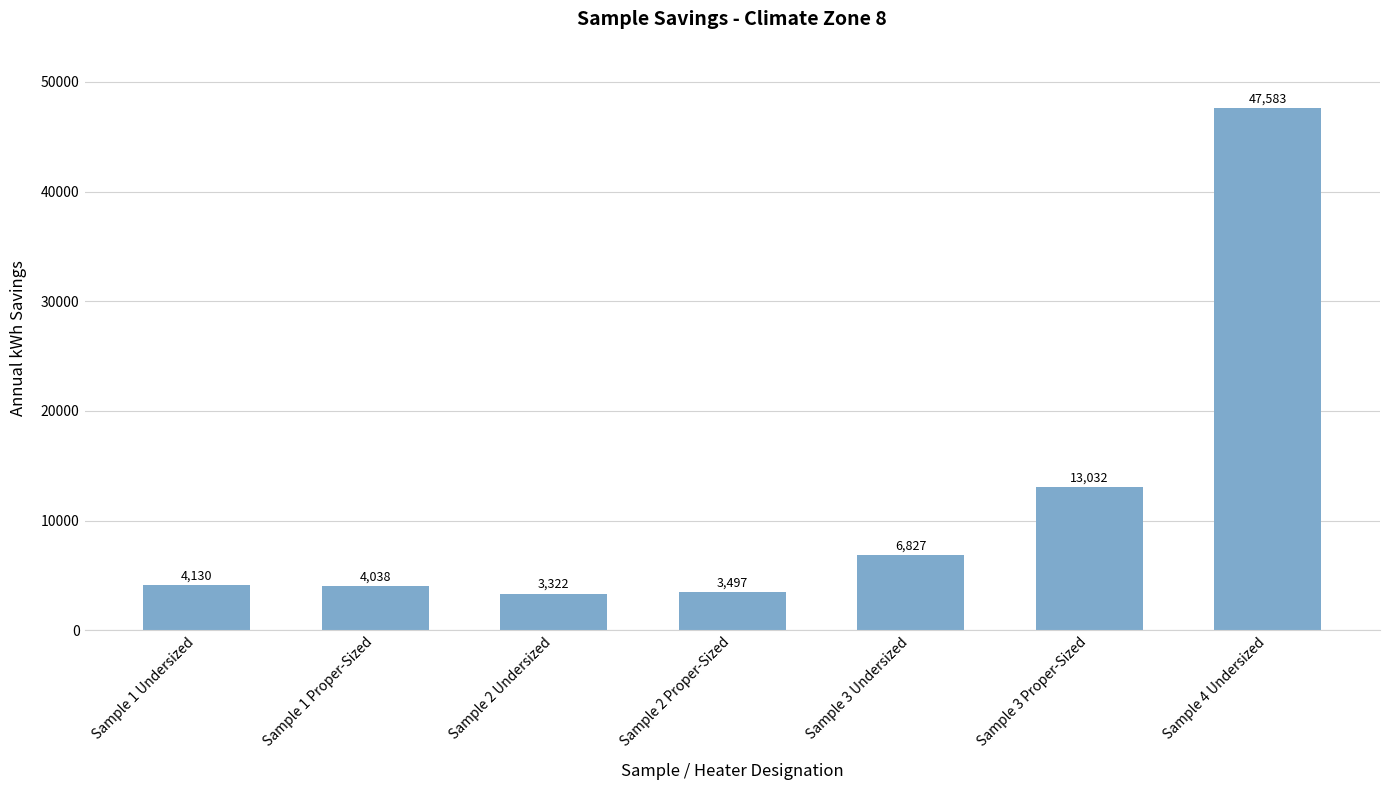

Are the bars grouped side by side (vs. stacked)?

No